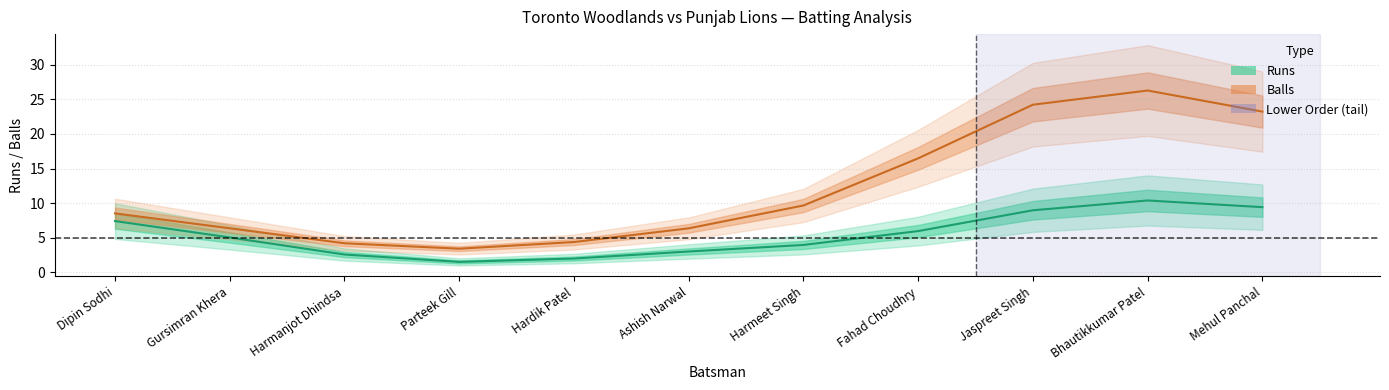

Between Gursimran Khera and Hardik Patel, which series saw the biggest shift?

Runs